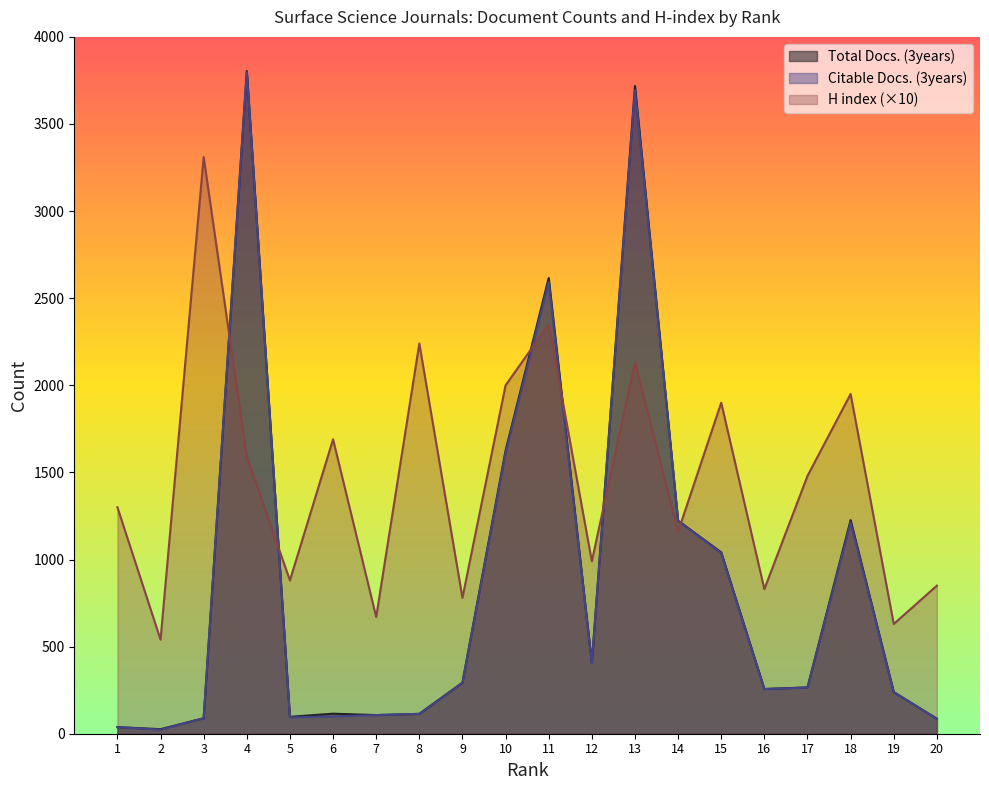

After their last crossing, which series has the higher values: H index or Citable Docs. (3years)?

H index